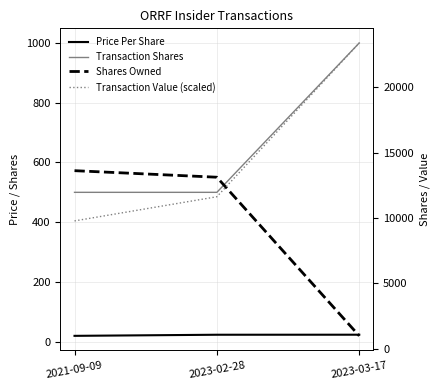

Is this an area chart (filled region under the line)?

No